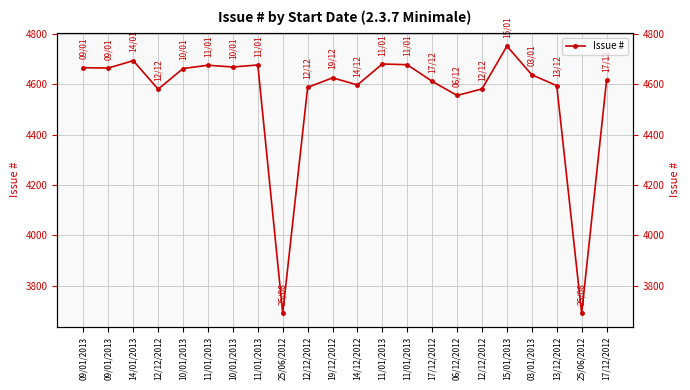

Between 12/12/2012 and 03/01/2013, which is larger?

03/01/2013